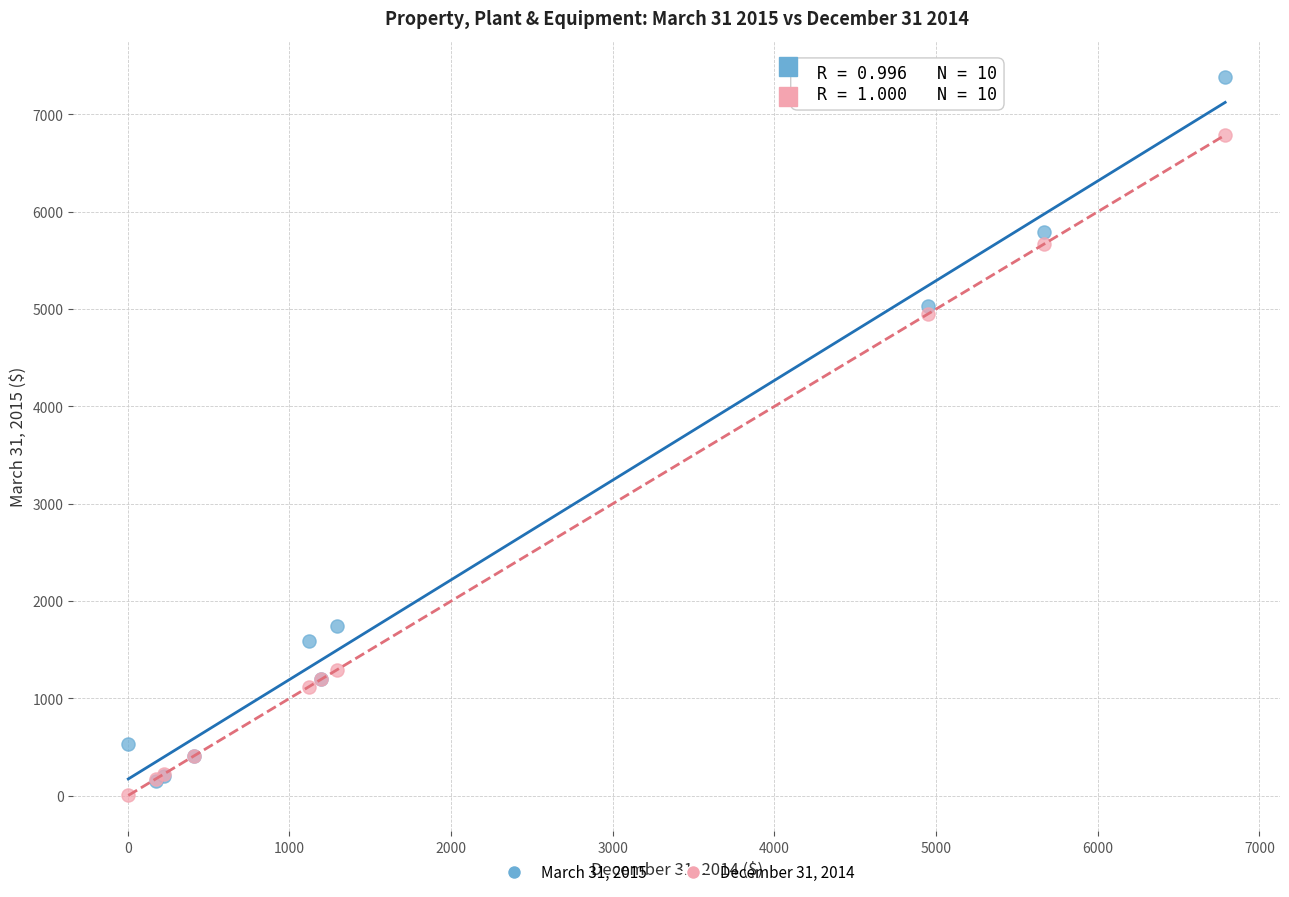

What are all the series names shown in the legend?

March 31, 2015, December 31, 2014